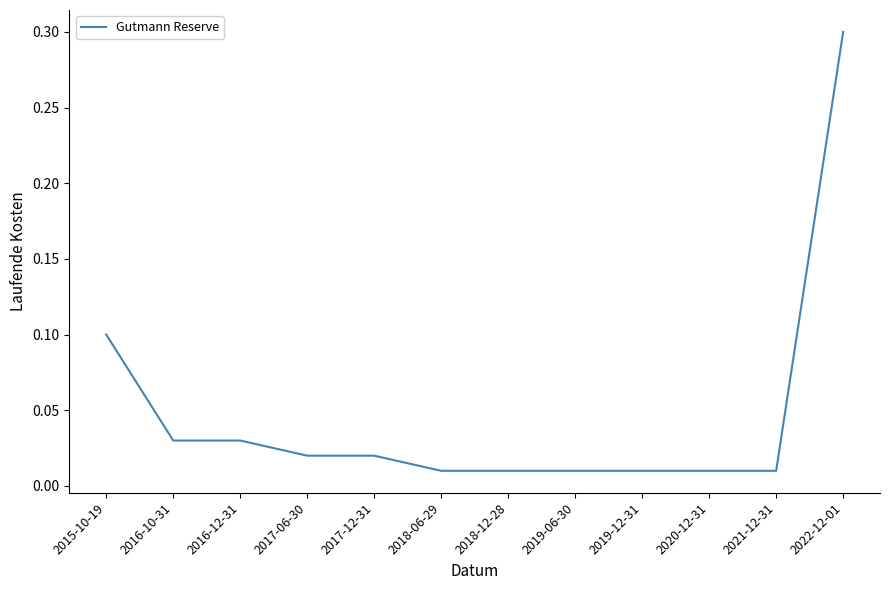

What position from the left is 2021-12-31?

11